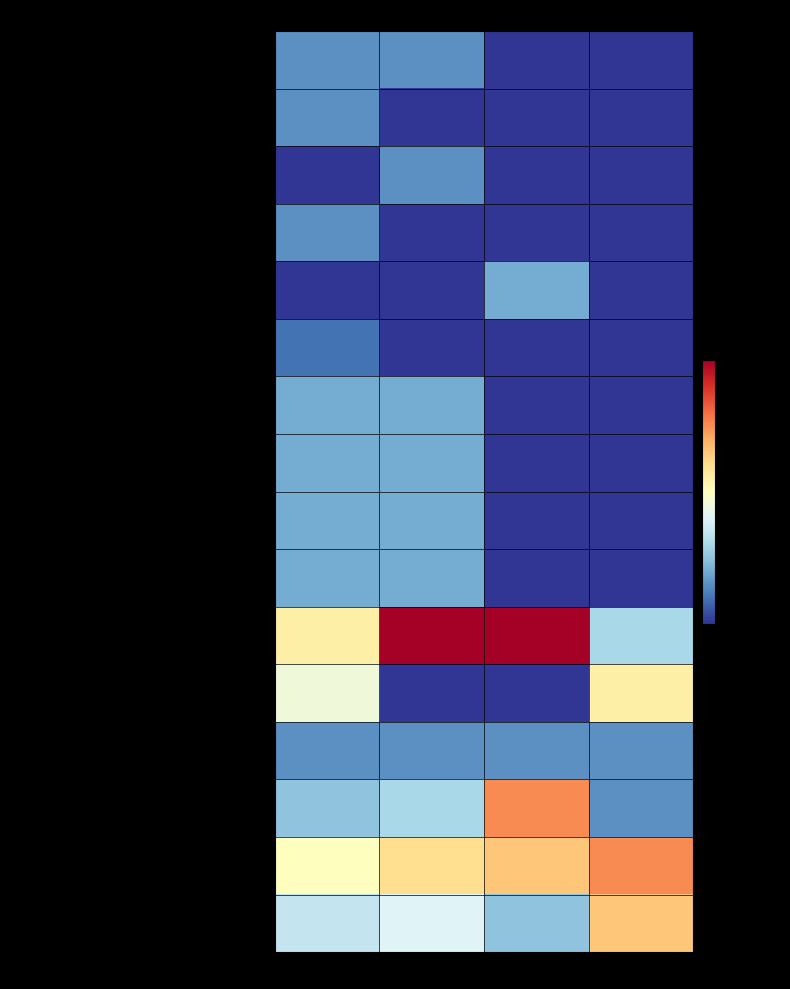

Reading left to right, extract all data points from this chart.

Иностранный (английский) язык для исследователей: 1 курс=3	2 курс=3	3 курс=0	4 курс=0
Философия и методология науки: 1 курс=3	2 курс=0	3 курс=0	4 курс=0
Педагогика высшей школы: 1 курс=0	2 курс=3	3 курс=0	4 курс=0
Доп. главы качественной теории: 1 курс=3	2 курс=0	3 курс=0	4 курс=0
Специальная дисциплина: 1 курс=0	2 курс=0	3 курс=4	4 курс=0
Прикладная библиометрия: 1 курс=2	2 курс=0	3 курс=0	4 курс=0
Топология и геометрия слоений: 1 курс=4	2 курс=4	3 курс=0	4 курс=0
Приложения теории динамических систем: 1 курс=4	2 курс=4	3 курс=0	4 курс=0
Динамика эндоморфизмов: 1 курс=4	2 курс=4	3 курс=0	4 курс=0
Бифуркации и хаос 2D/3D: 1 курс=4	2 курс=4	3 курс=0	4 курс=0
Производственная практика НИ: 1 курс=11	2 курс=20	3 курс=20	4 курс=6
Производственная практика НП: 1 курс=9	2 курс=0	3 курс=0	4 курс=11
Научно-исследовательский семинар: 1 курс=3	2 курс=3	3 курс=3	4 курс=3
Публикация научных статей: 1 курс=5	2 курс=6	3 курс=15	4 курс=3
Подготовка текста диссертации: 1 курс=10	2 курс=12	3 курс=13	4 курс=15
Научные исследования по выбору: 1 курс=7	2 курс=8	3 курс=5	4 курс=13